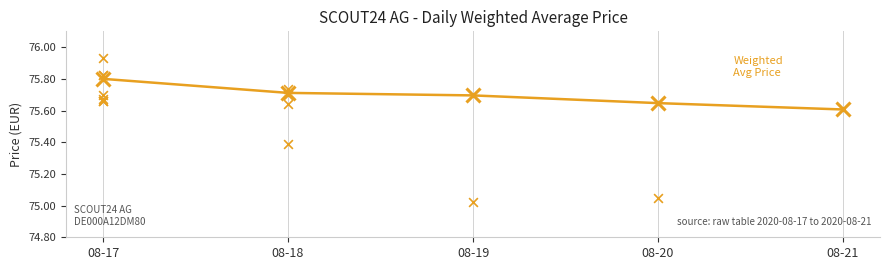

Which has a higher value, 08-21 or 08-18?

08-18